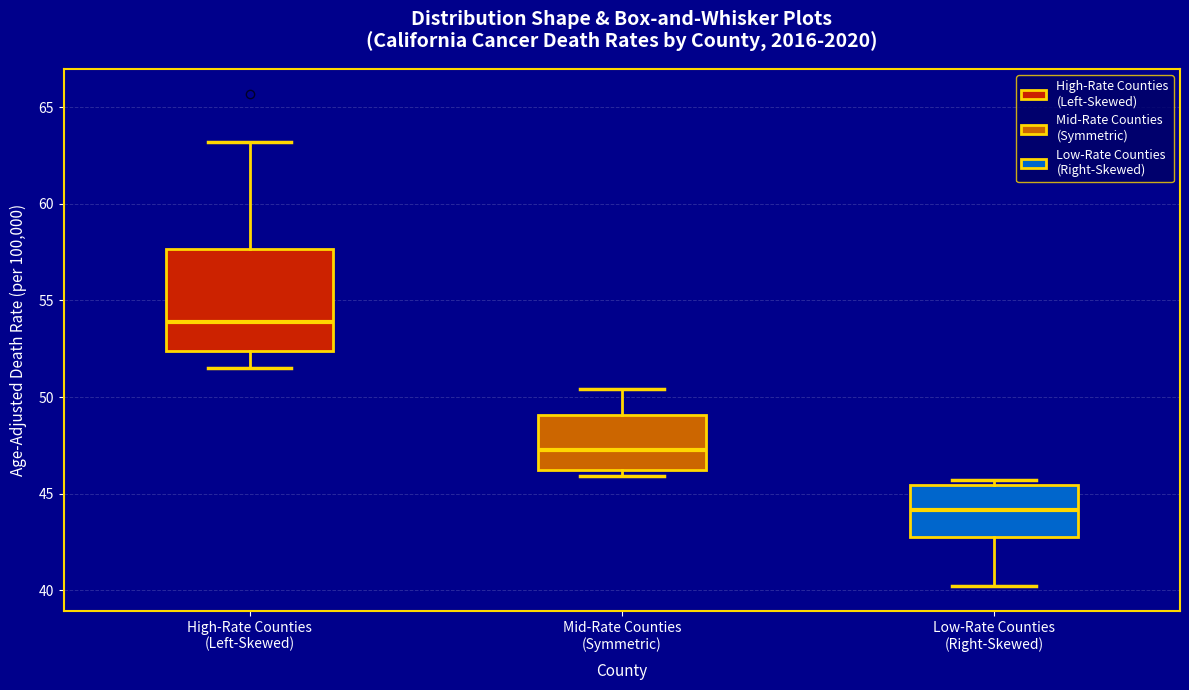

Comparing the boxes themselves (not the whiskers), which one is the tallest?

High-Rate Counties (Left-Skewed)